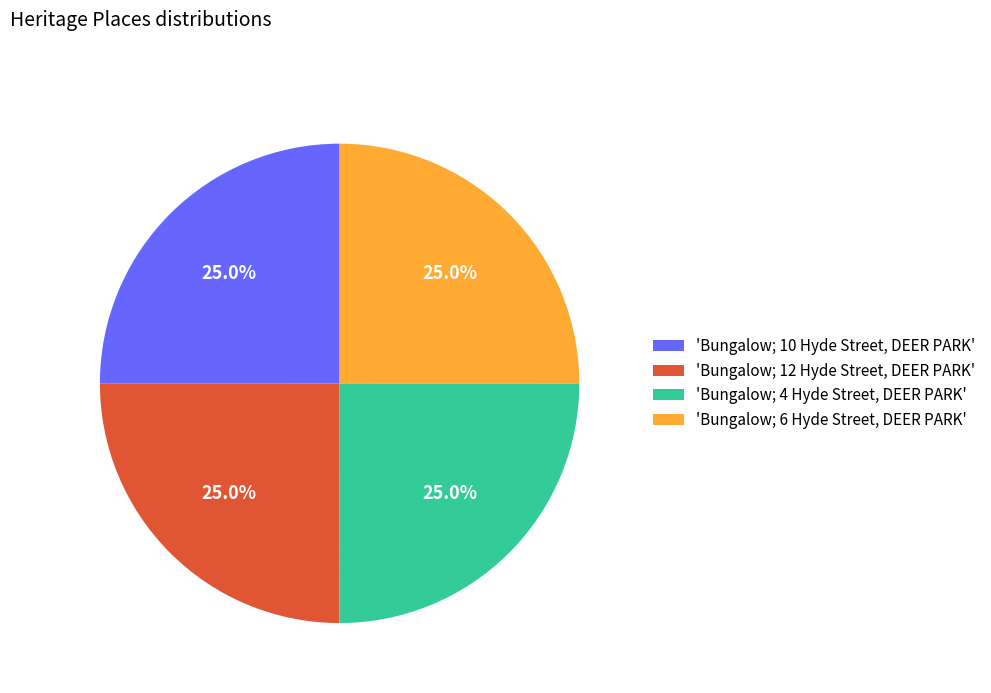

What is the ratio of the value at 'Bungalow; 4 Hyde Street, DEER PARK' to the value at 'Bungalow; 12 Hyde Street, DEER PARK'?

1.0